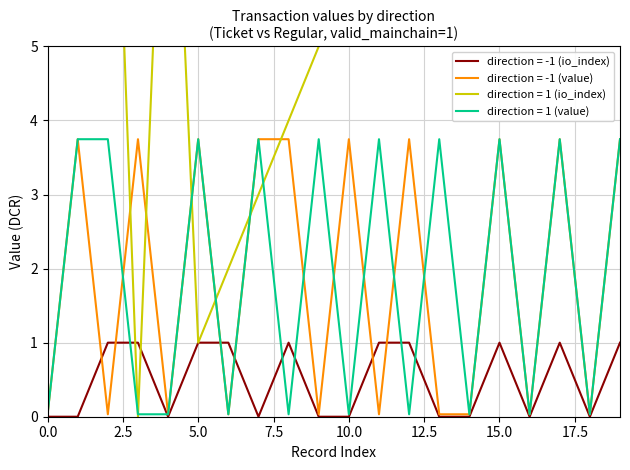

At 15, list the series in order from smallest to largest.

direction = -1 (io_index), direction = -1 (value), direction = 1 (value), direction = 1 (io_index)